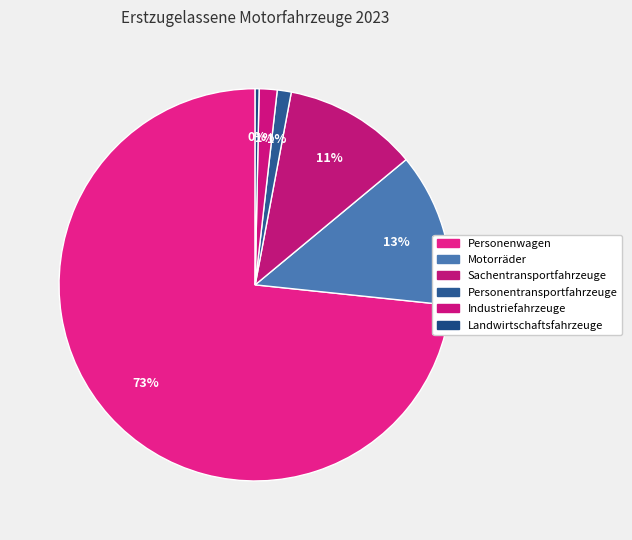

The Industriefahrzeuge slice represents 11% of the pie. True or false?

False